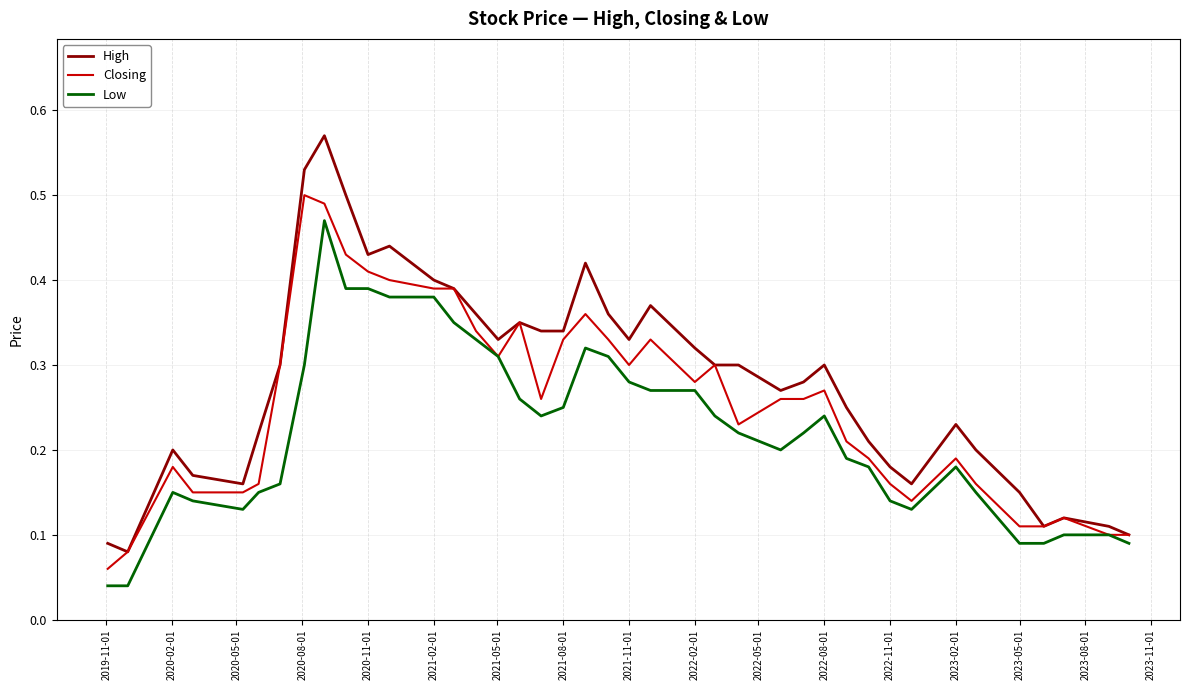

List the series in order of their peak value, highest first.

High, Closing, Low